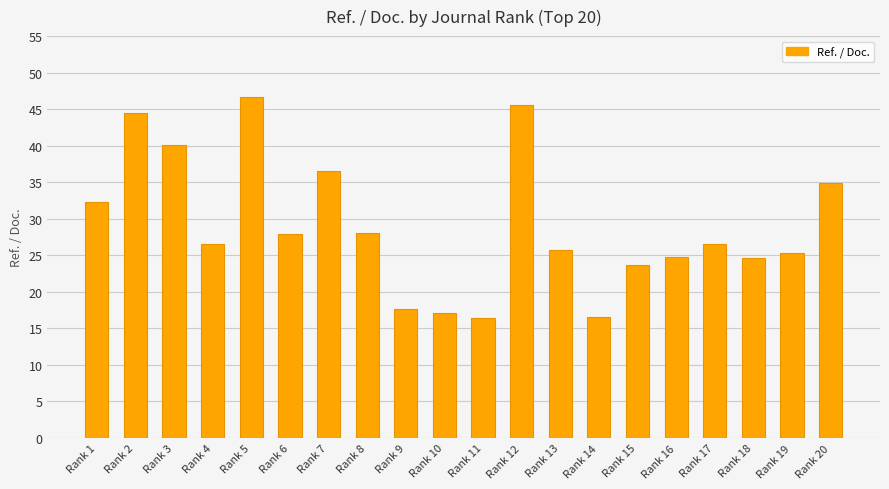

Approximately how many times larger is the value at Rank 18 compared to Rank 20?

0.7